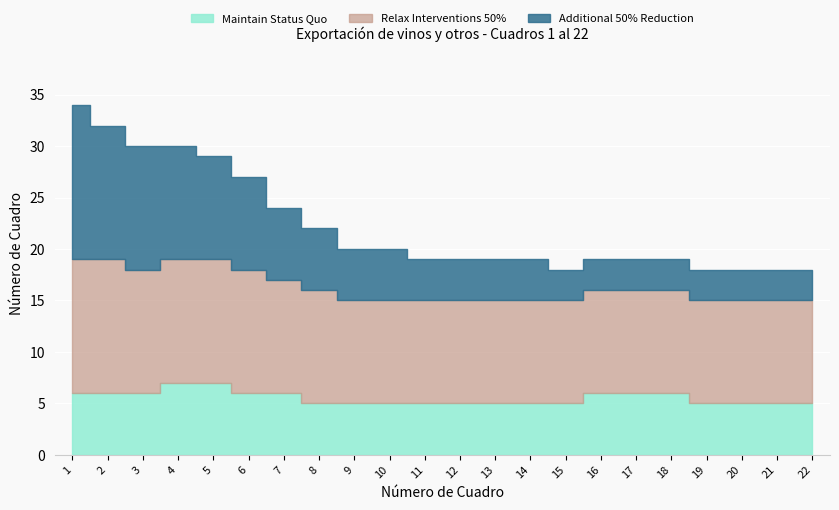

Between 2 and 5, which is larger?

5